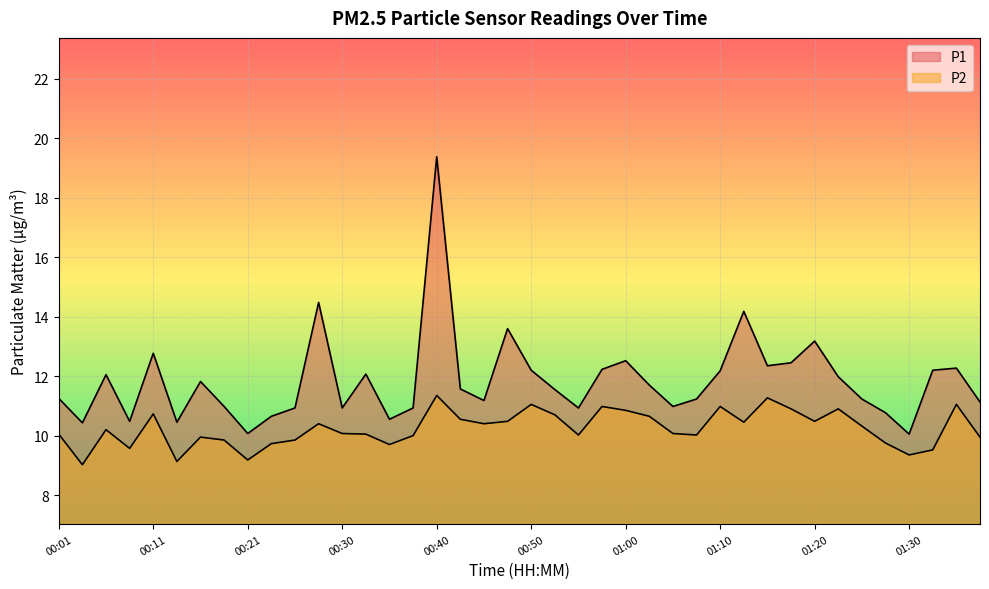

True or false: P2 and P1 cross at least once.

False